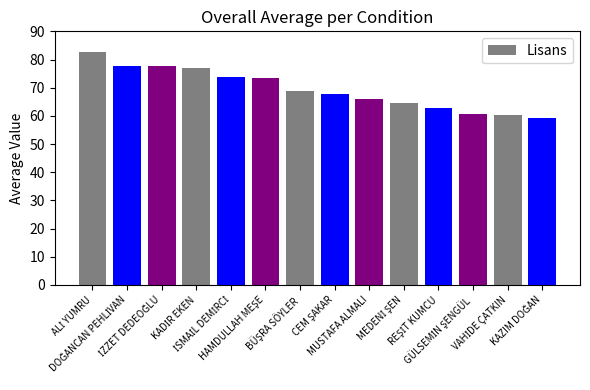

What is the difference between the maximum and minimum values?

23.1